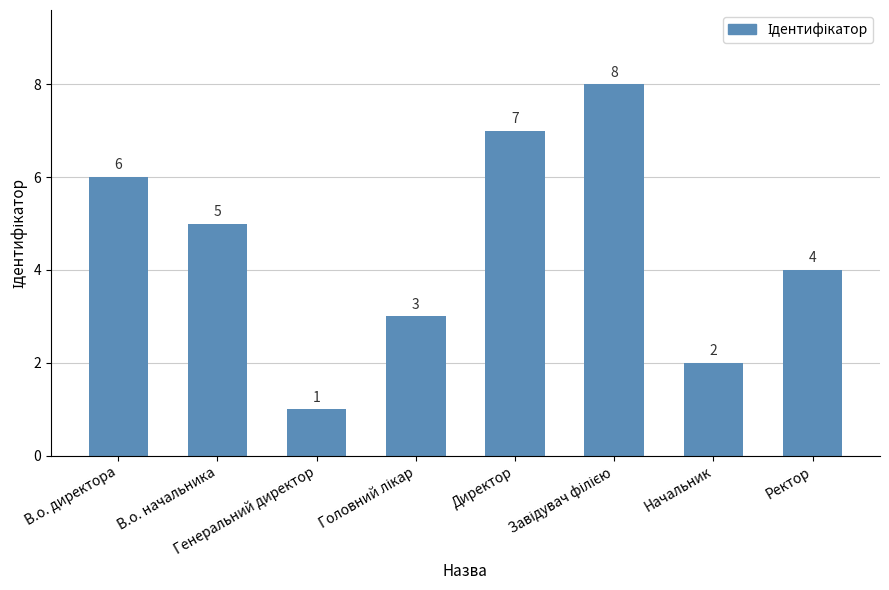

At which label does the data first exceed 5?

В.о. директора